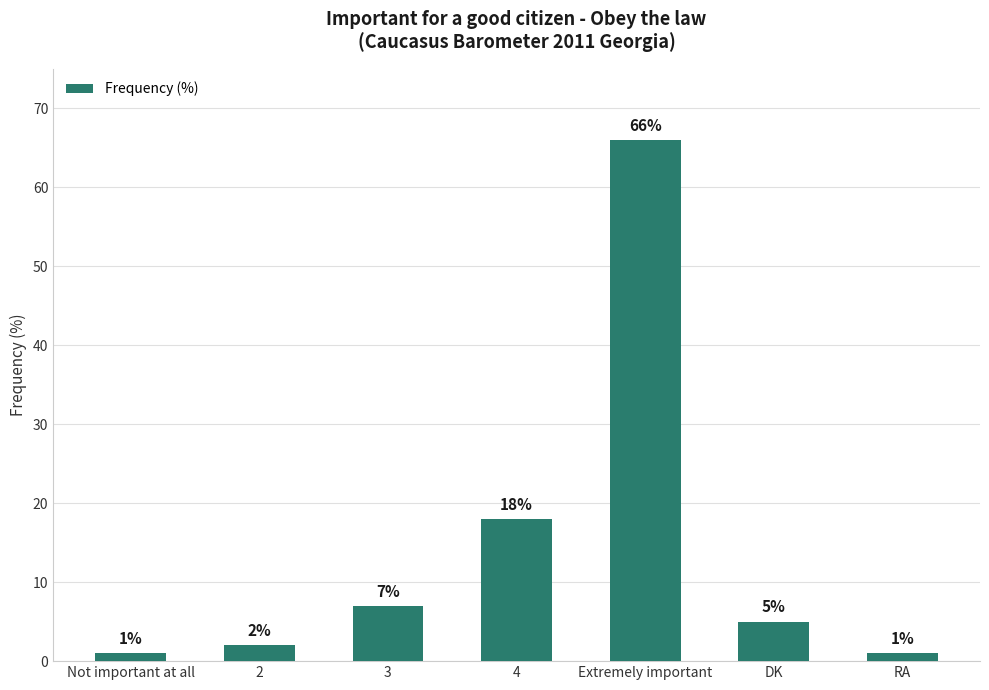

What is the difference between the values at 2 and 3?

5